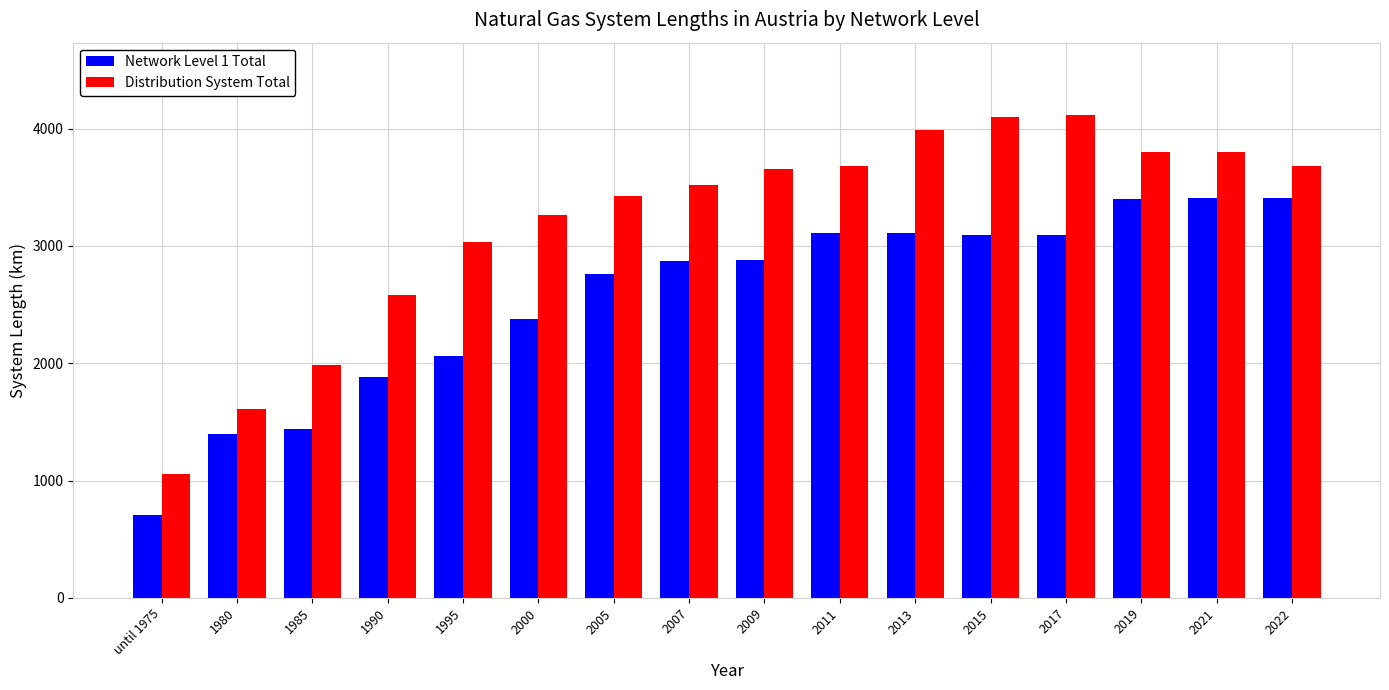

What is the lowest value of the Distribution System Total series?

1054.2